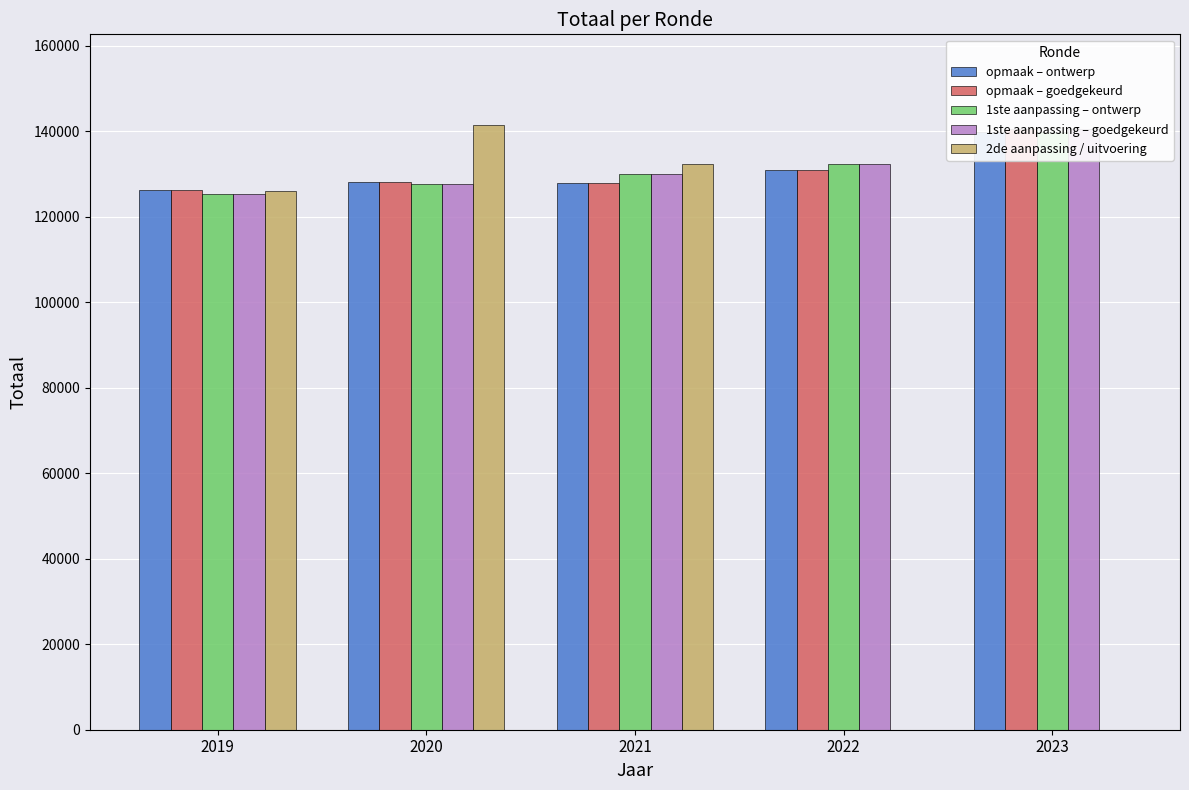

Which series has the widest spread of values?

2de aanpassing / uitvoering